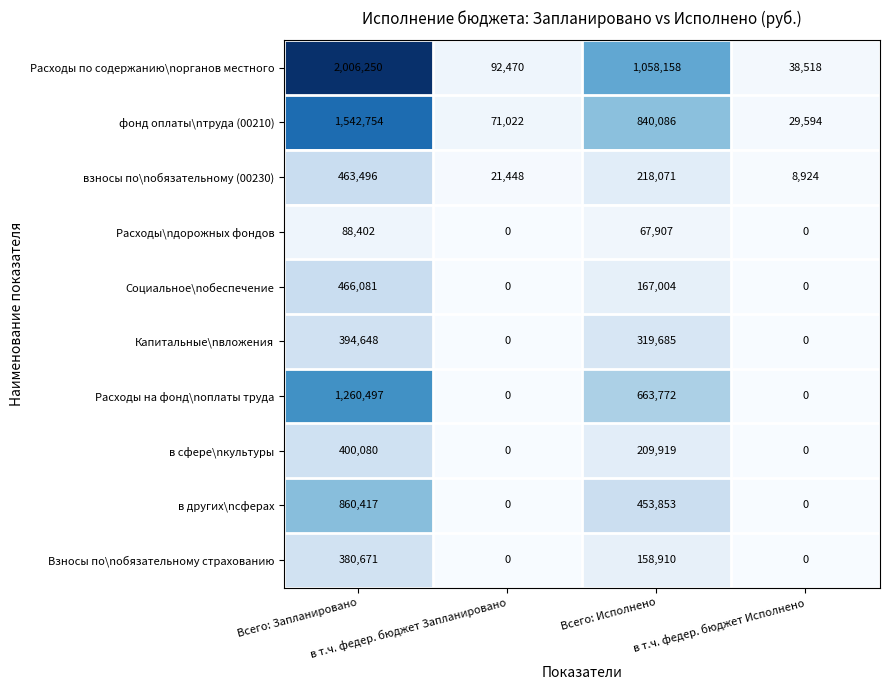

What is the sum of all в других\nсферах values?

1314270